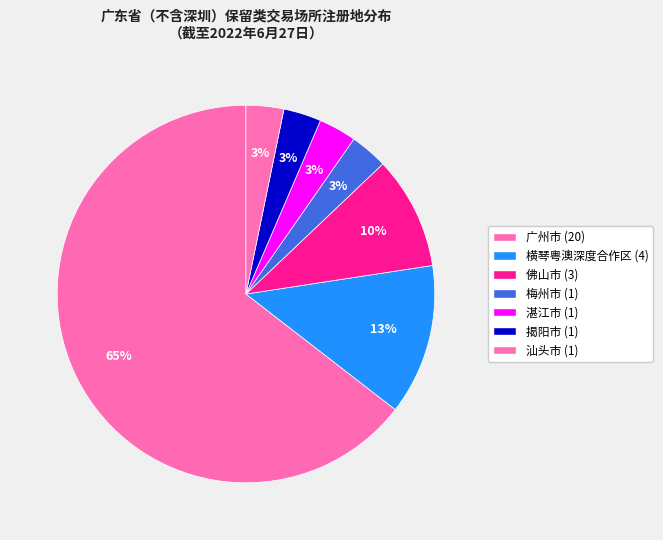

Which category has the smallest portion of the pie?

梅州市